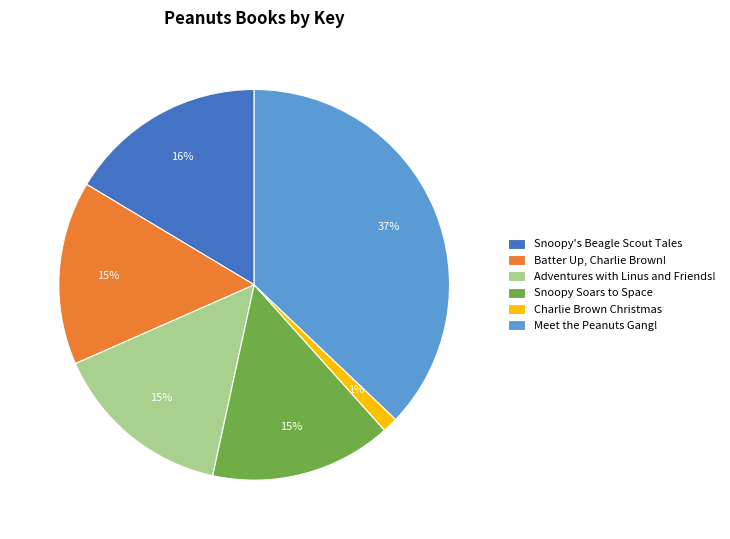

To the nearest percent, what is the difference between the largest and smallest slice percentages?

36%